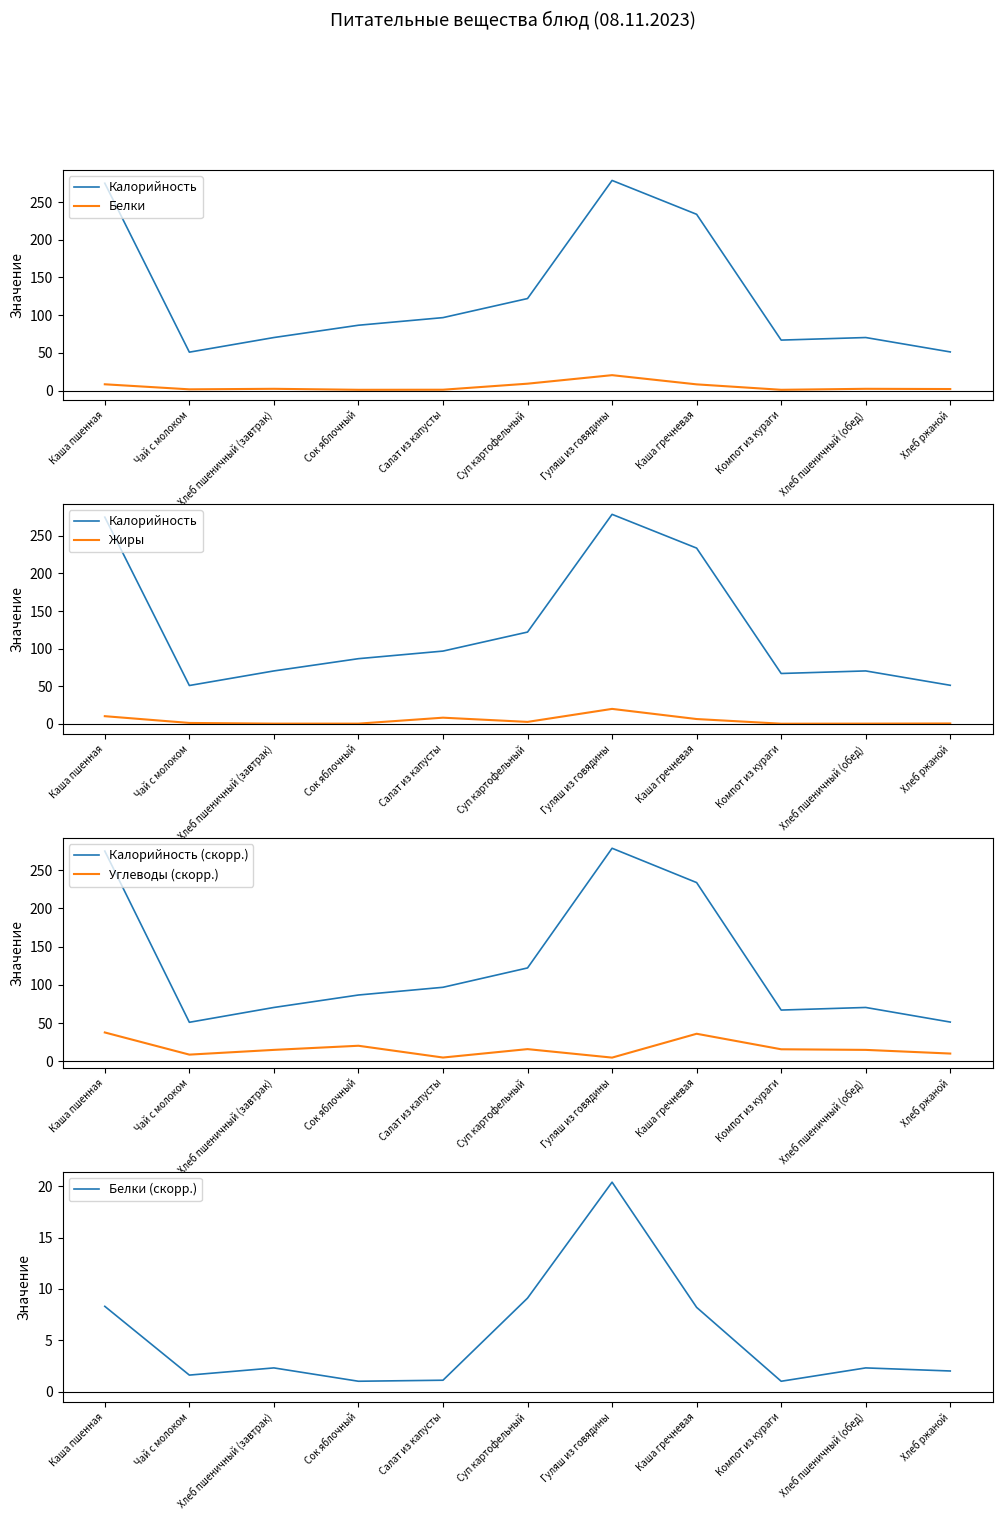

How many data points in Белки are above 2?

6